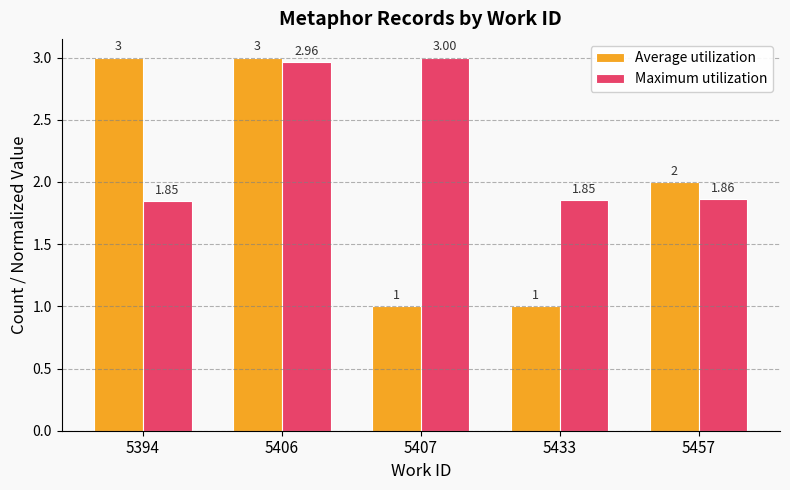

At which category is the sum across all series the highest?

5406